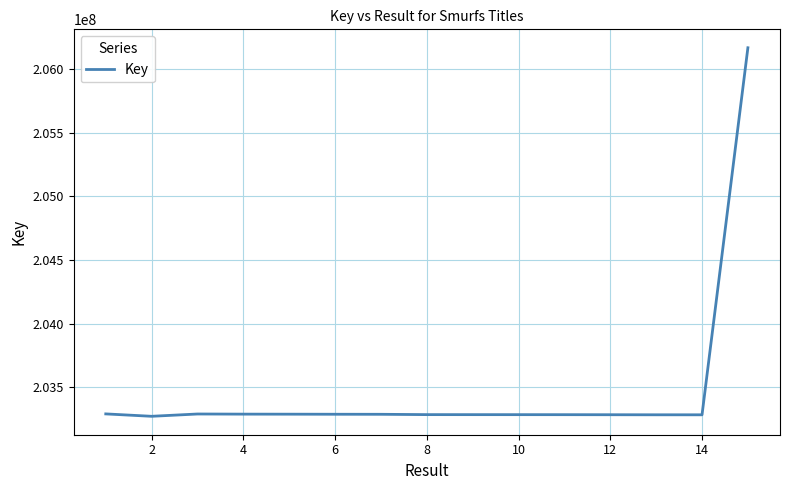

What is the difference between the maximum and minimum values?

2899362